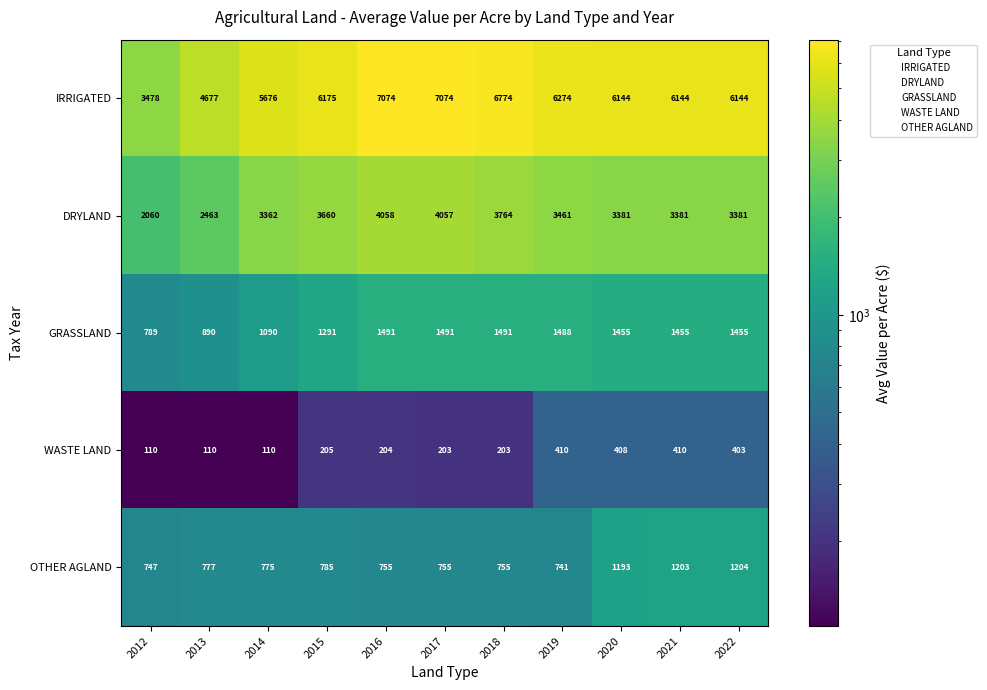

At which label is OTHER AGLAND closest to 972?

2015